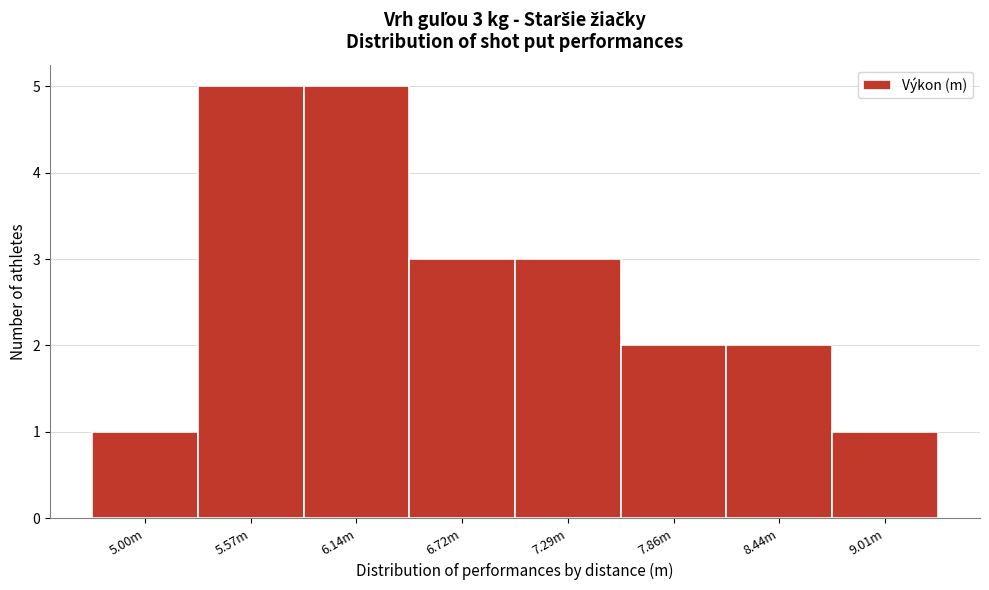

Reading right to left, transcribe all the data shown in this chart.

1	2	2	3	3	5	5	1